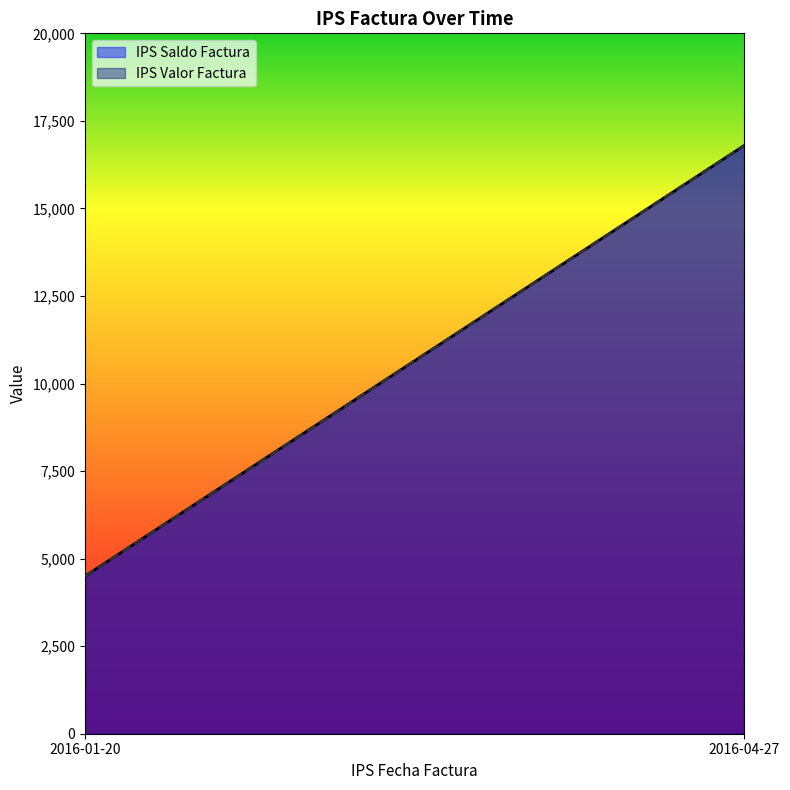

What is the value of the IPS Valor Factura point at the 1st from the left?

4500